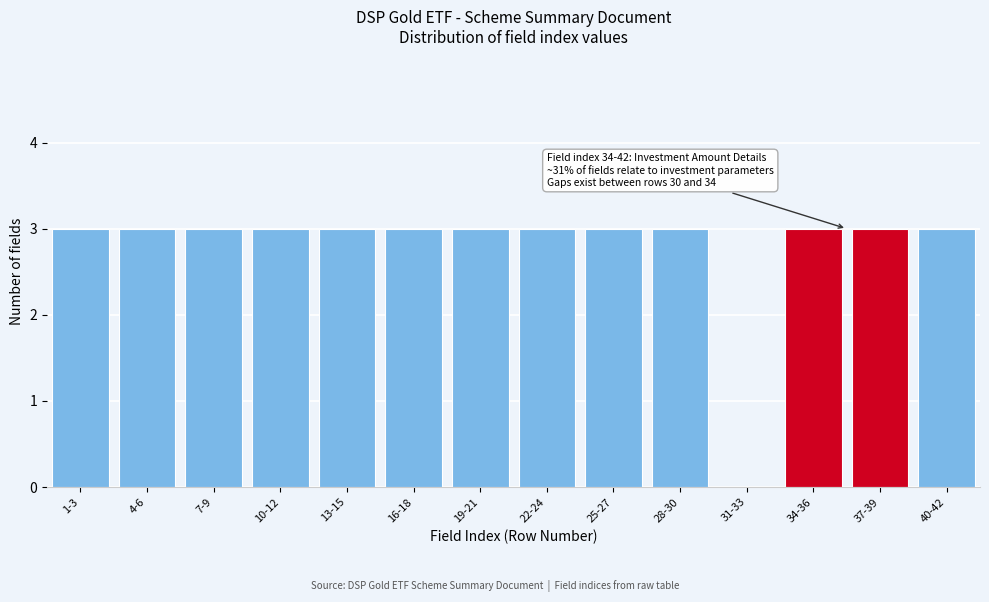

Reading right to left, what are all the values shown in this chart?

40-42=3	37-39=3	34-36=3	31-33=0	28-30=3	25-27=3	22-24=3	19-21=3	16-18=3	13-15=3	10-12=3	7-9=3	4-6=3	1-3=3